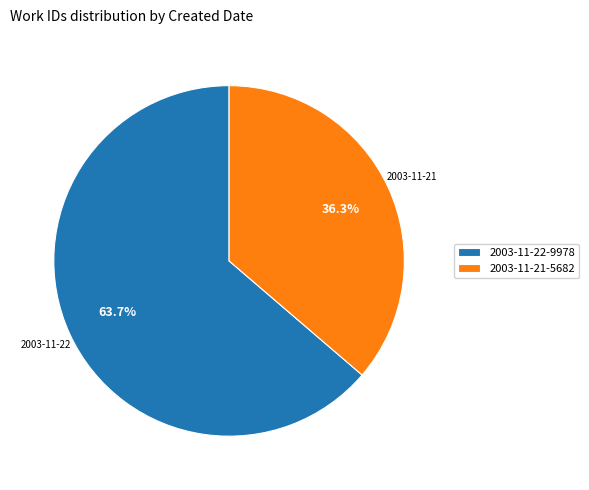

Rank the categories by value from lowest to highest.

2003-11-21-5682, 2003-11-22-9978